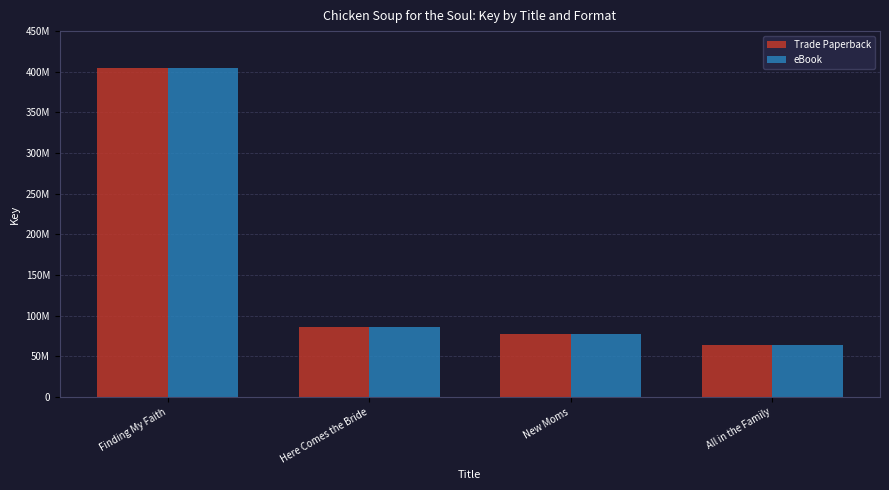

What is the highest value of the eBook series?

404279715